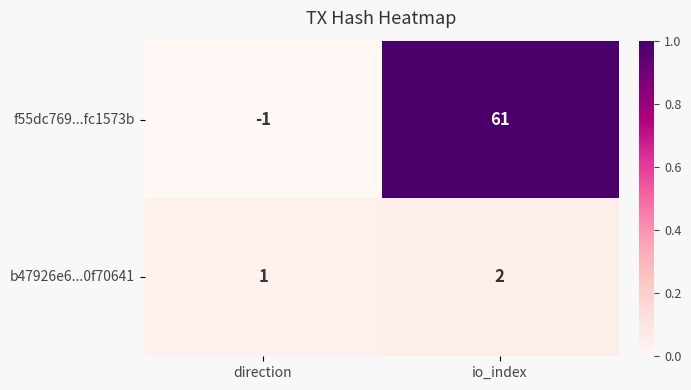

Reading left to right, extract all data points from this chart.

f55dc769...fc1573b: direction=-1	io_index=61
b47926e6...0f70641: direction=1	io_index=2